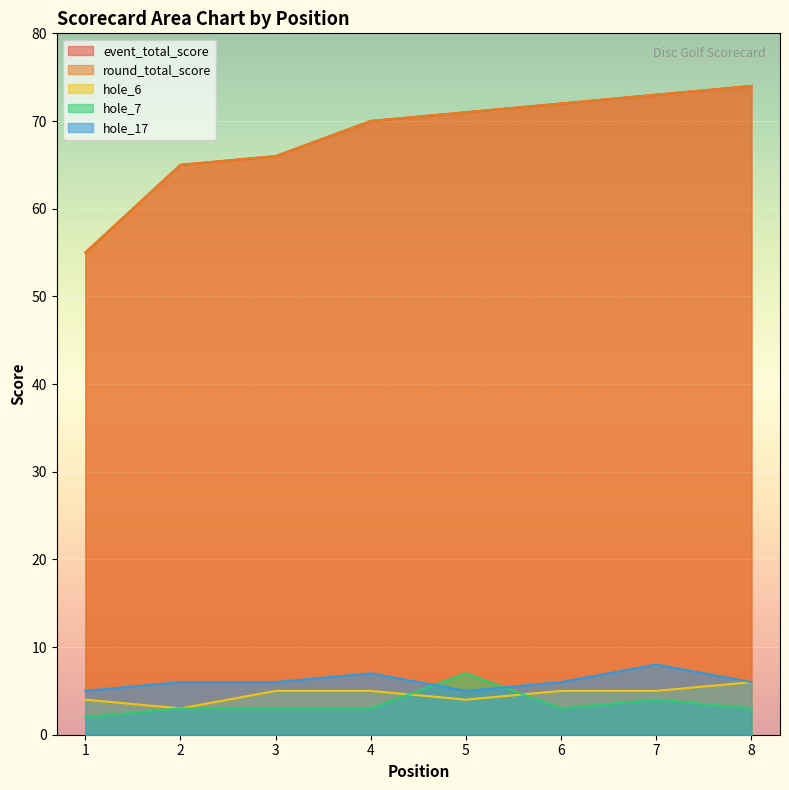

What is the smallest value displayed?

2